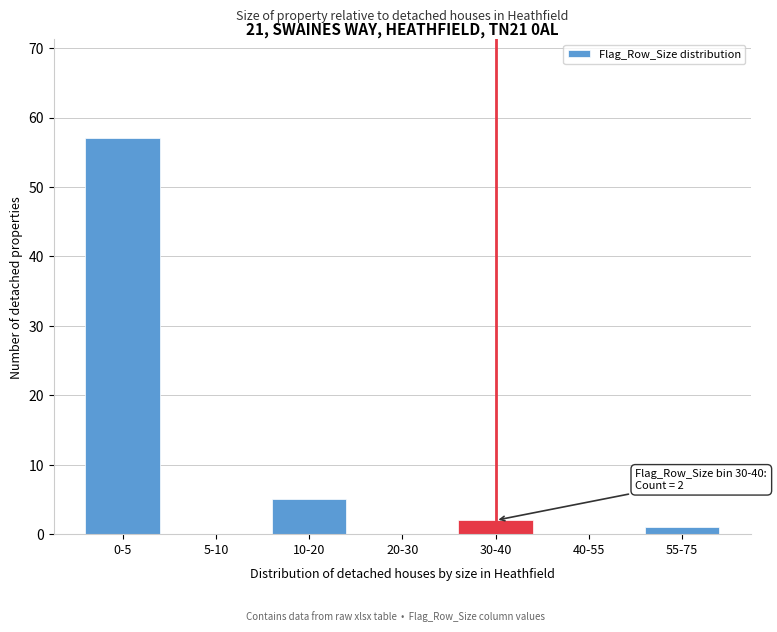

Reading left to right, list all the values displayed in this chart.

0-5=57	5-10=0	10-20=5	20-30=0	30-40=2	40-55=0	55-75=1